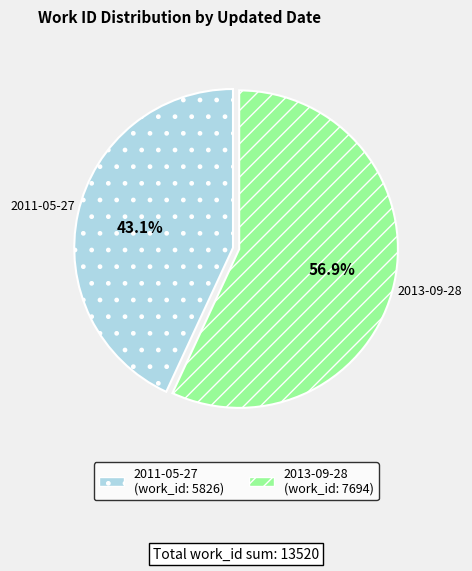

What is the majority slice?

2013-09-28